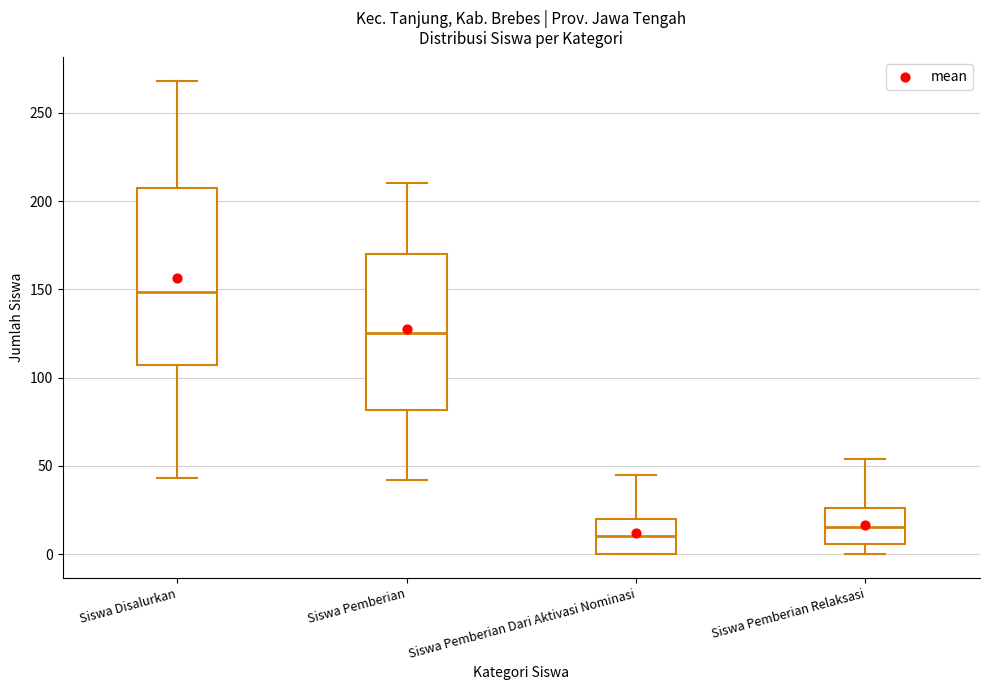

Where is the upper edge of the box for Siswa Pemberian on the y-axis? The values are not printed on the chart, so give them approximately, as read against the axis.

170